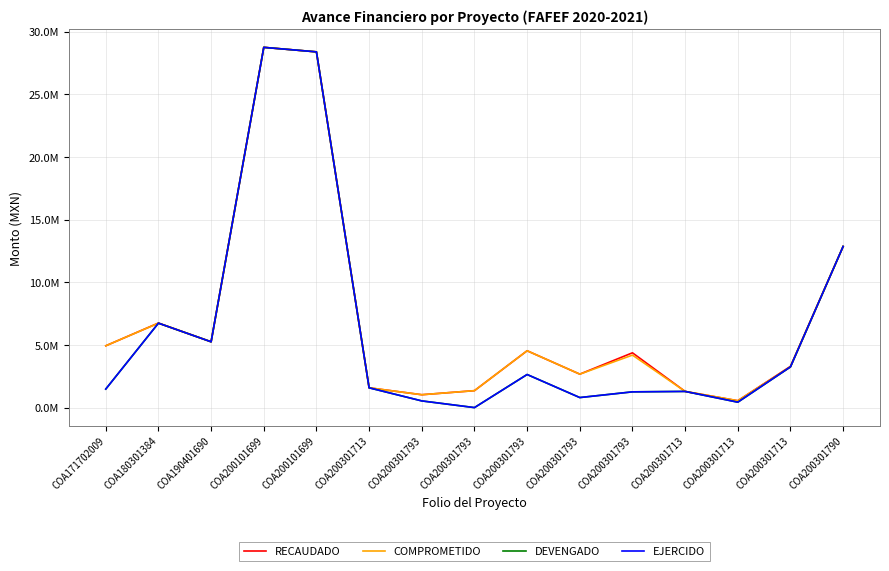

How many interior local peaks does the RECAUDADO series have?

4